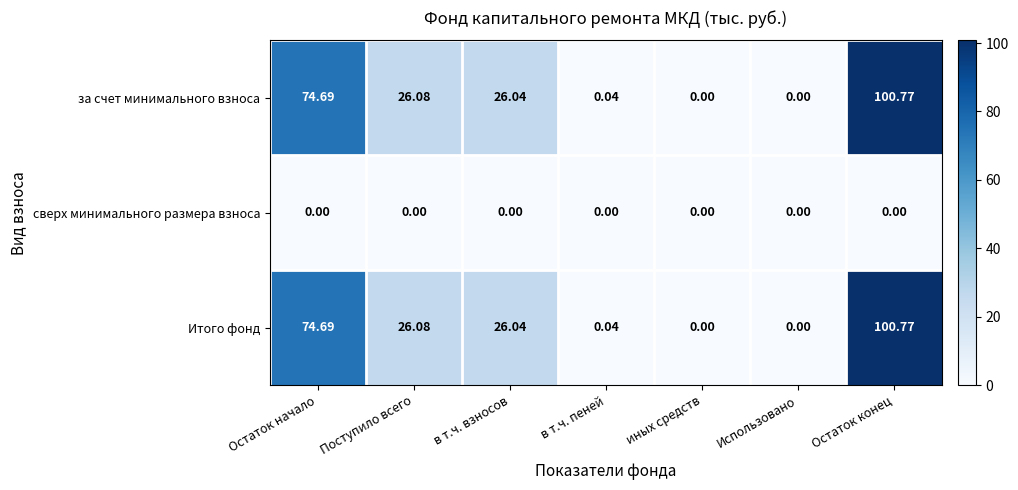

At which category is the sum across all series the highest?

Остаток конец